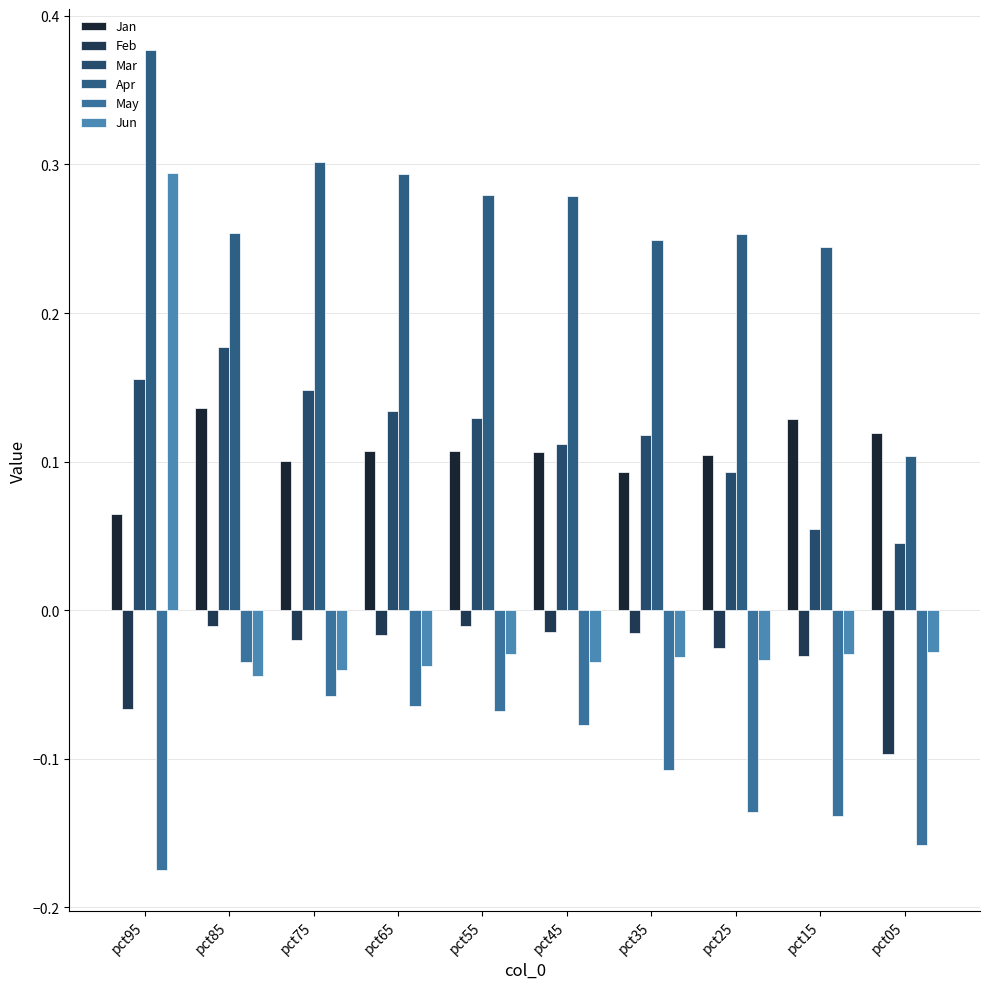

How many groups of bars are there?

10